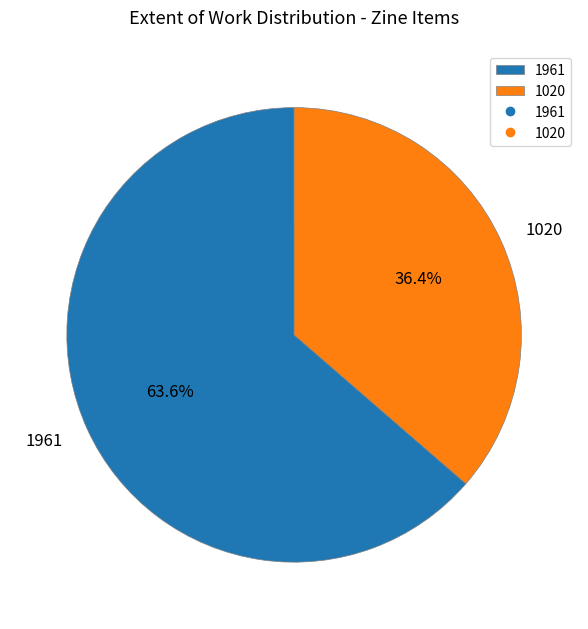

Is it true that 1961 is 64% of the pie?

True